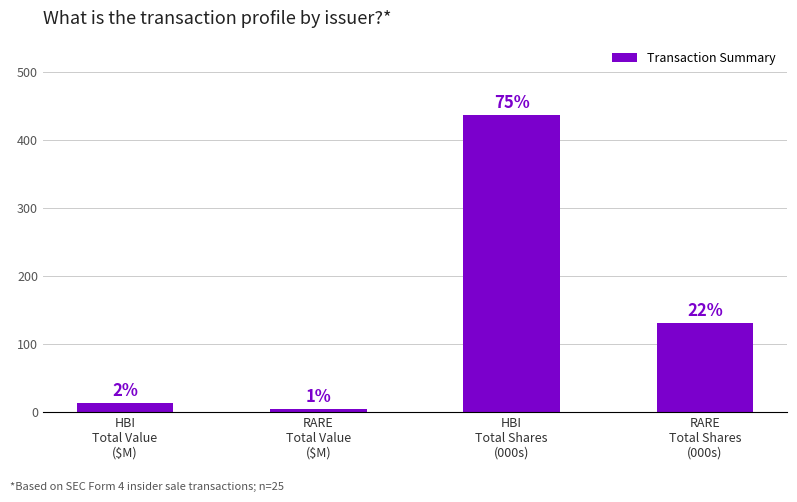

Are the bars horizontal?

No